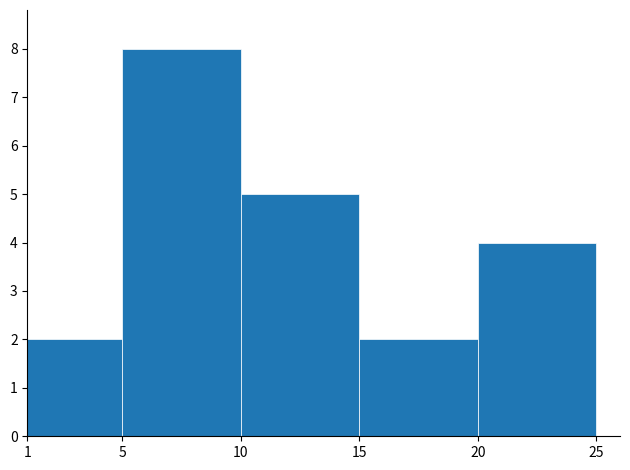

Over which range of the x-axis is the bar tallest?

5 to 10